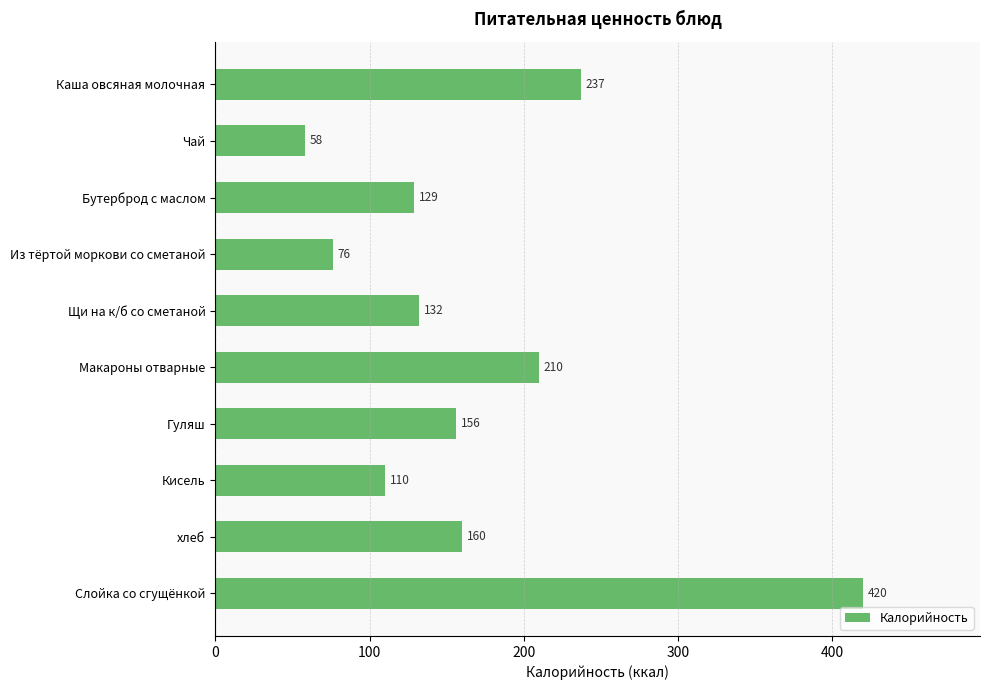

Which category has the highest value across all series?

Слойка со сгущёнкой